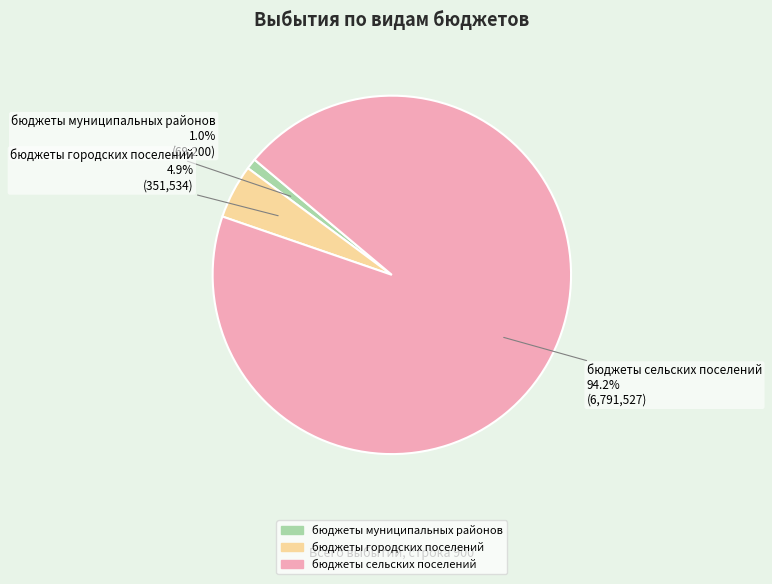

What is the smallest slice in the pie chart?

бюджеты муниципальных районов